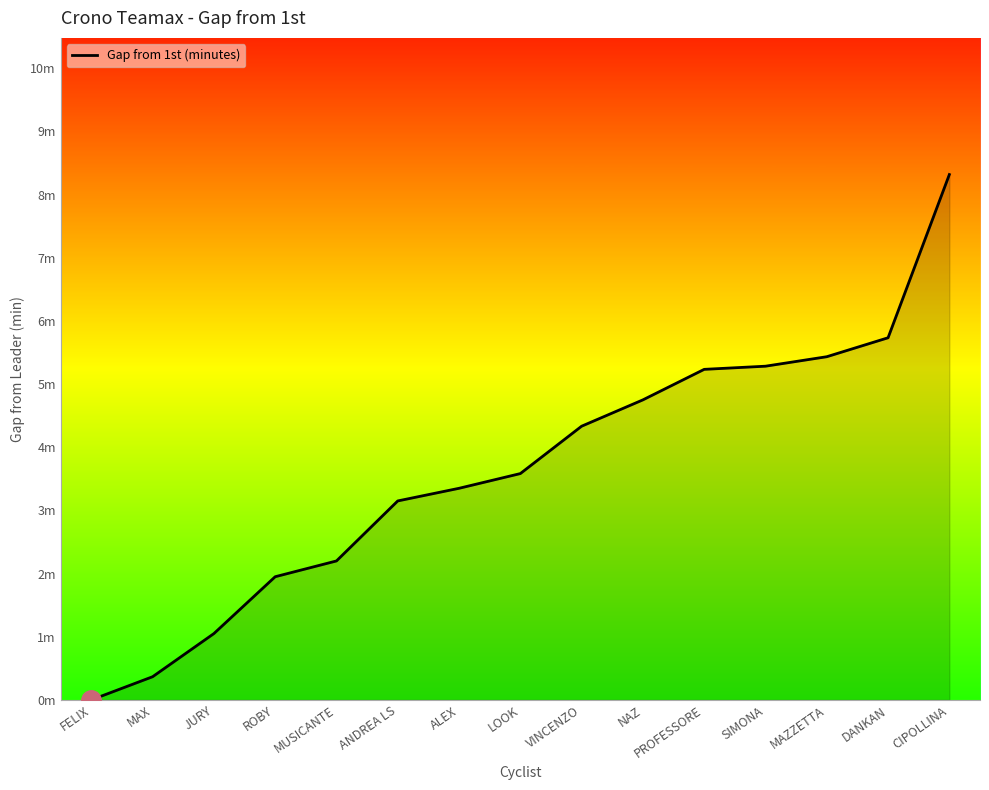

What is the difference between the maximum and minimum values?

8.3